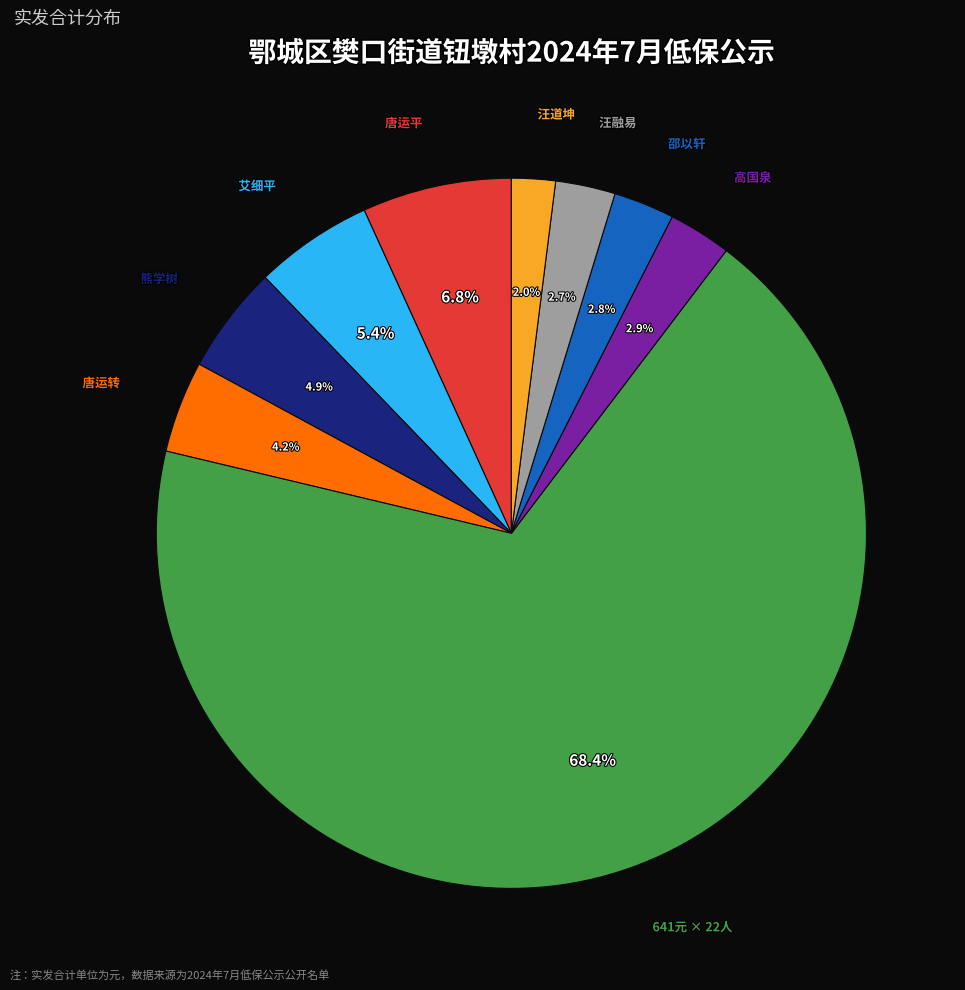

Is there a majority slice in this chart?

Yes